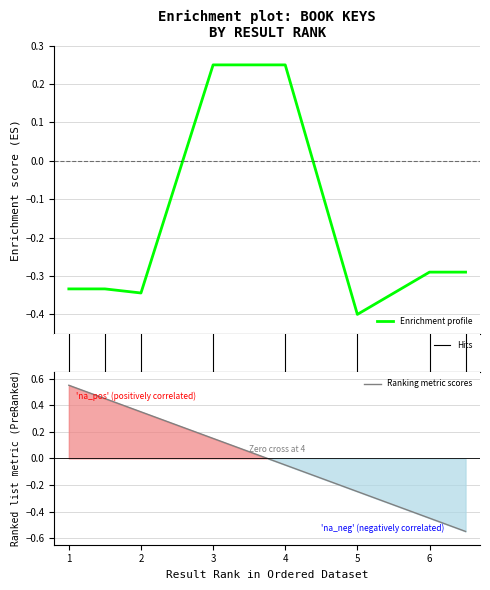

What is the average value?

-0.2